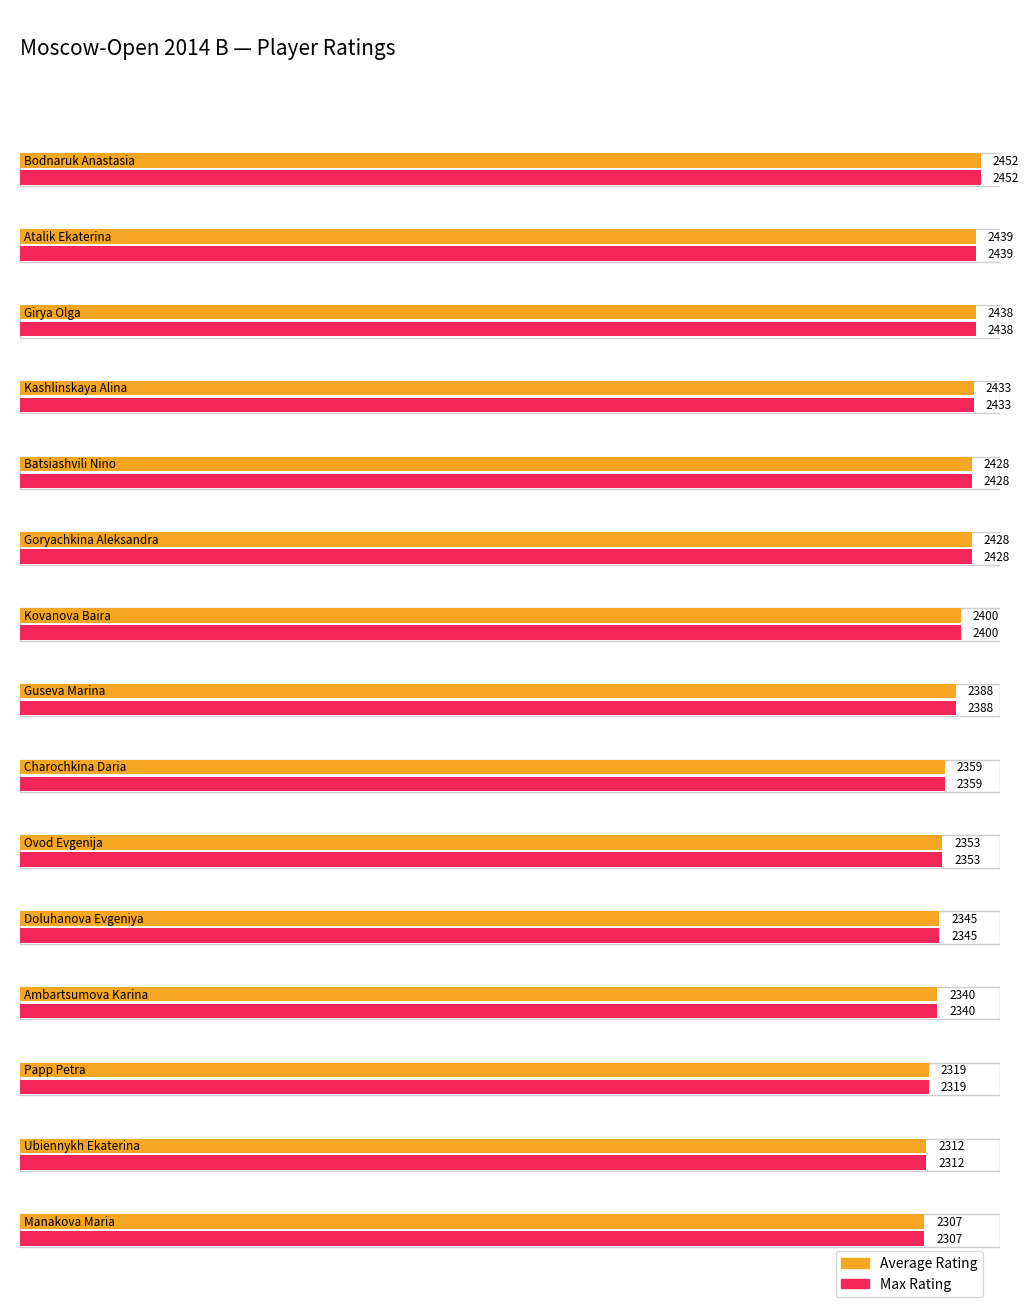

Is it true that Max Rating equals 555 at Ubiennykh Ekaterina?

False